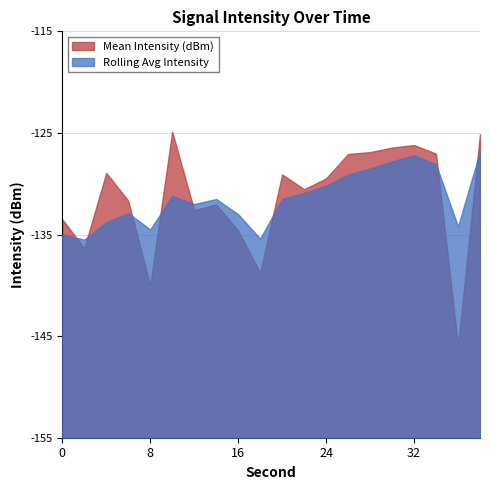

Between 2 and 24, which is larger?

24